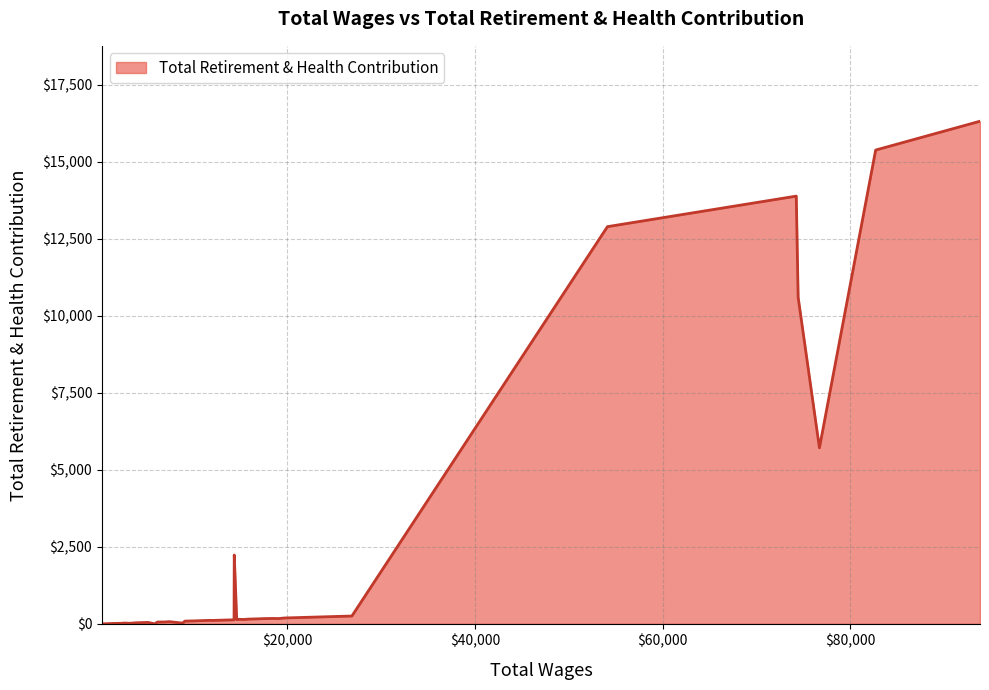

How many values are below 137?

20